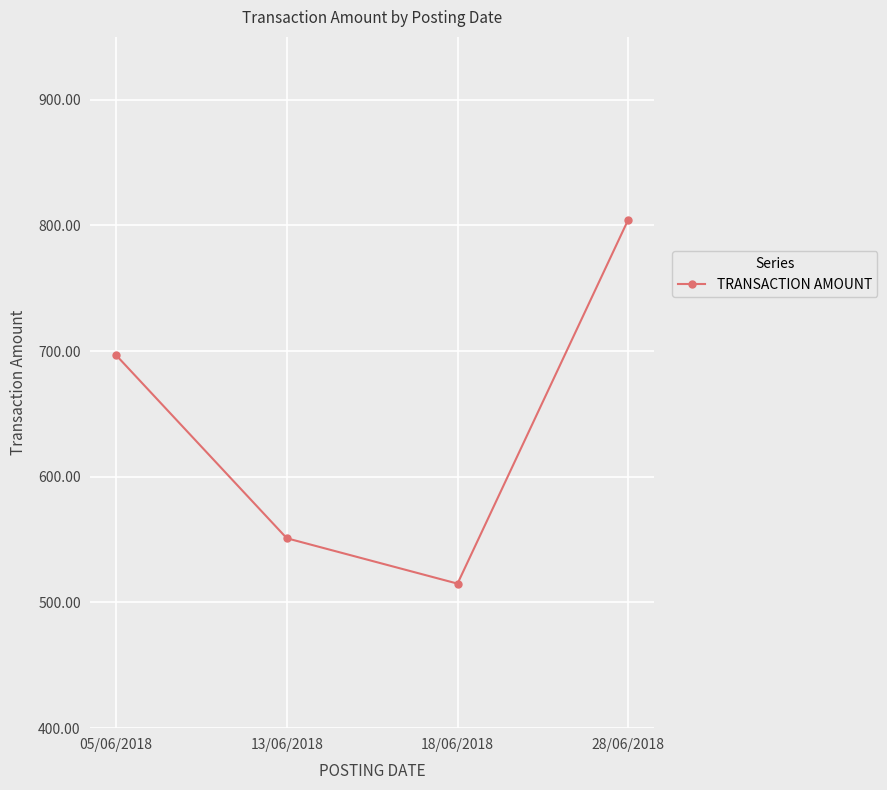

The value at 28/06/2018 is 804.6. True or false?

True